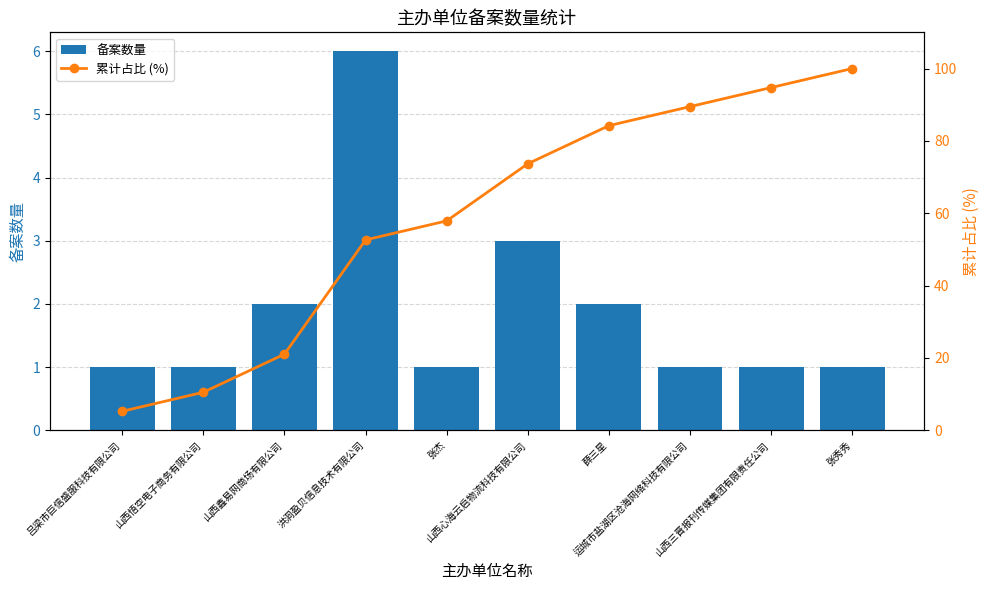

What is the difference between the maximum and second lowest values in the 备案数量 series?

5